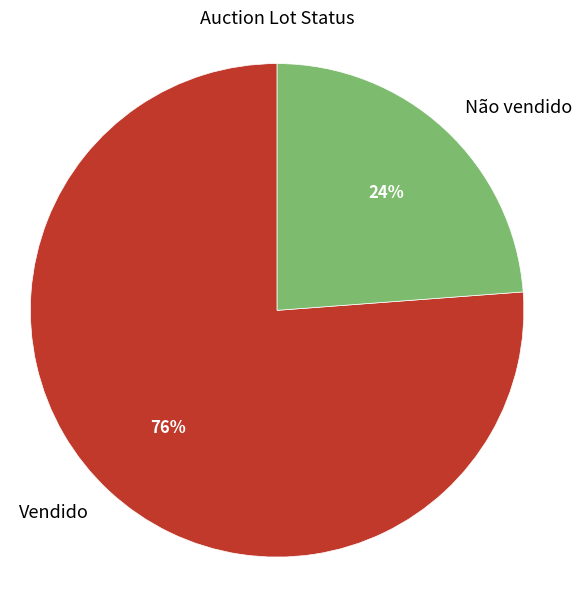

To the nearest percent, what percentage of the pie is Não vendido?

24%